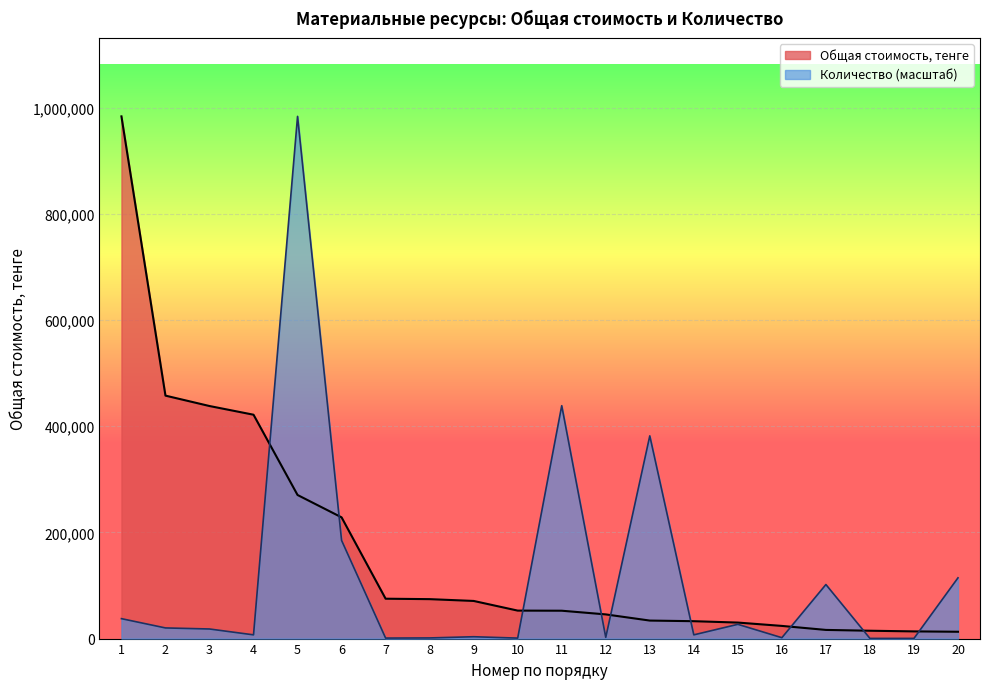

Where do Количество and Общая стоимость, тенге first cross each other?

4 and 5